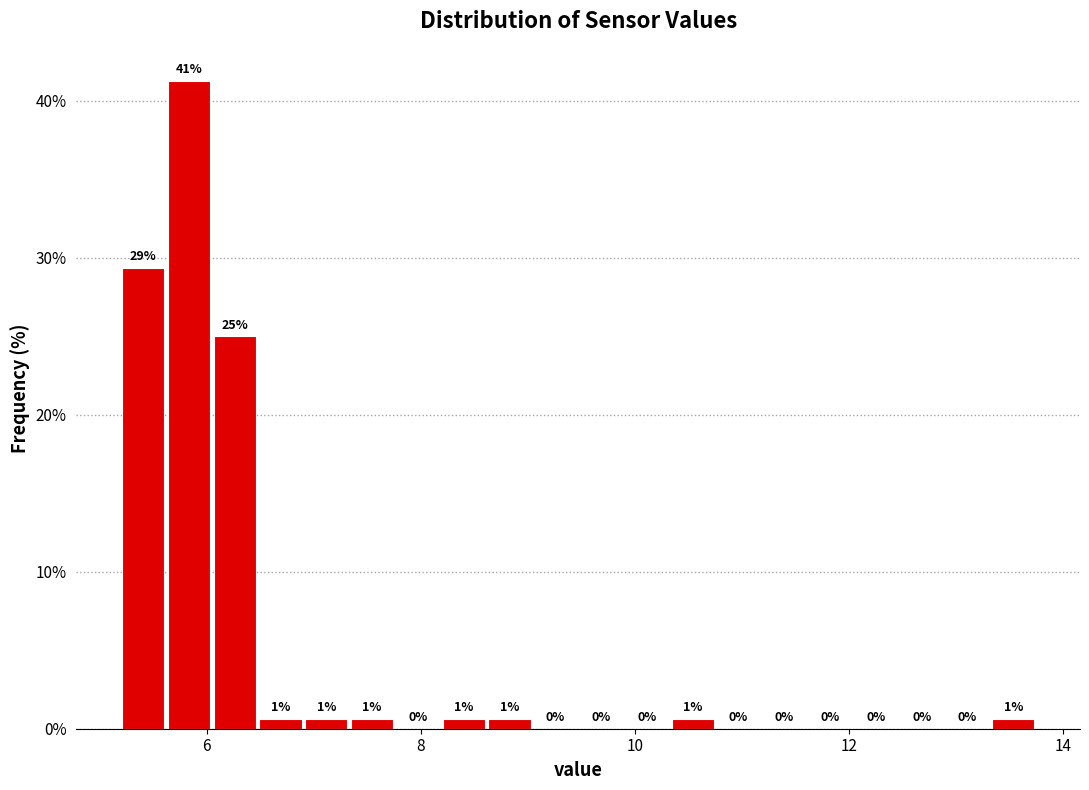

Read against the x-axis, roughly where is the centre of the tallest bar?

5.8